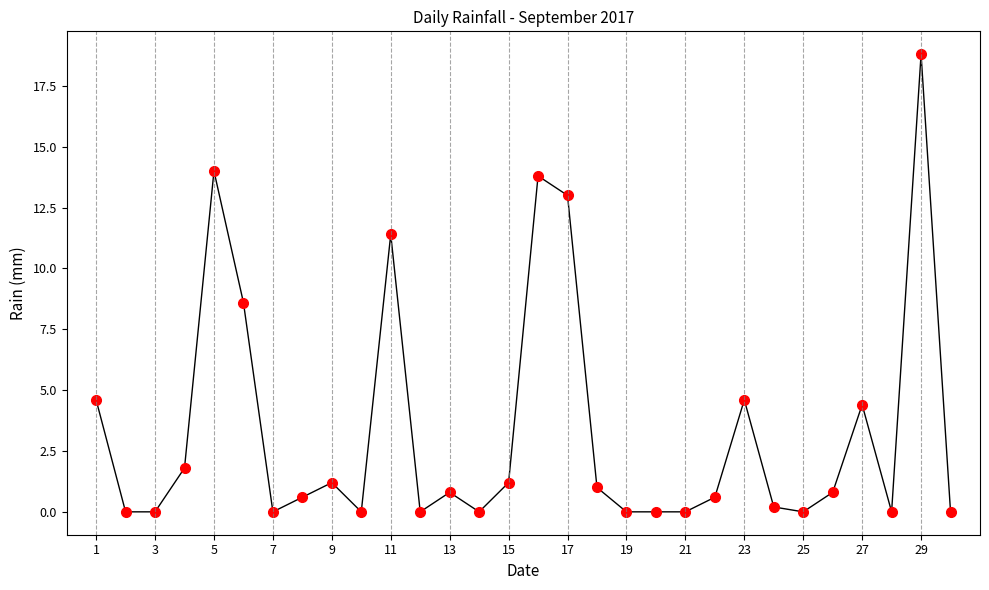

What is the greatest value displayed?

18.8